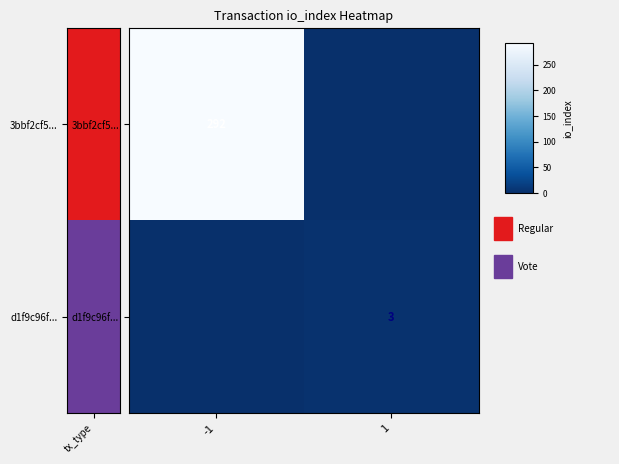

The 3bbf2cf5... series shows 292 at -1. True or false?

True